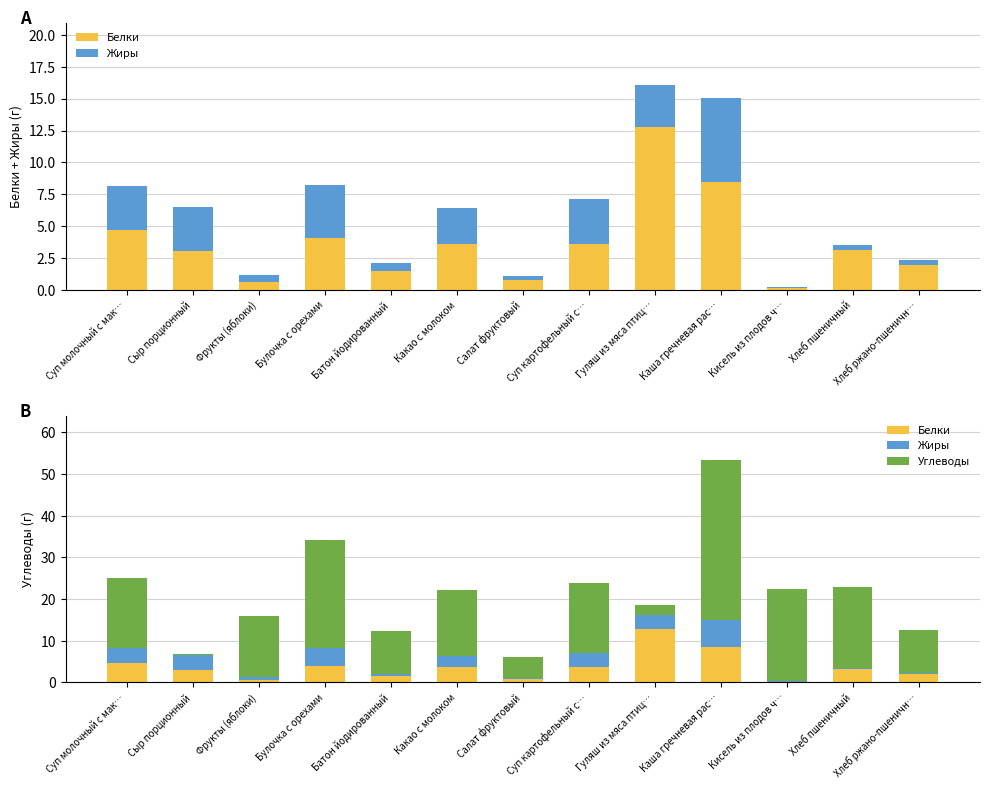

What position from the right is Сыр порционный?

12